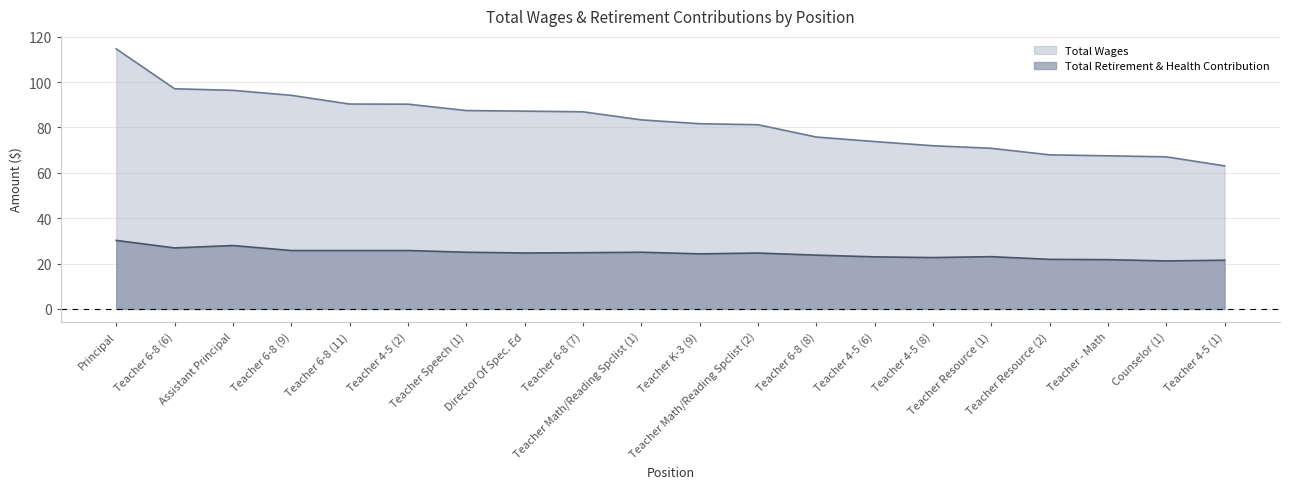

What is the smallest value displayed?

21.2